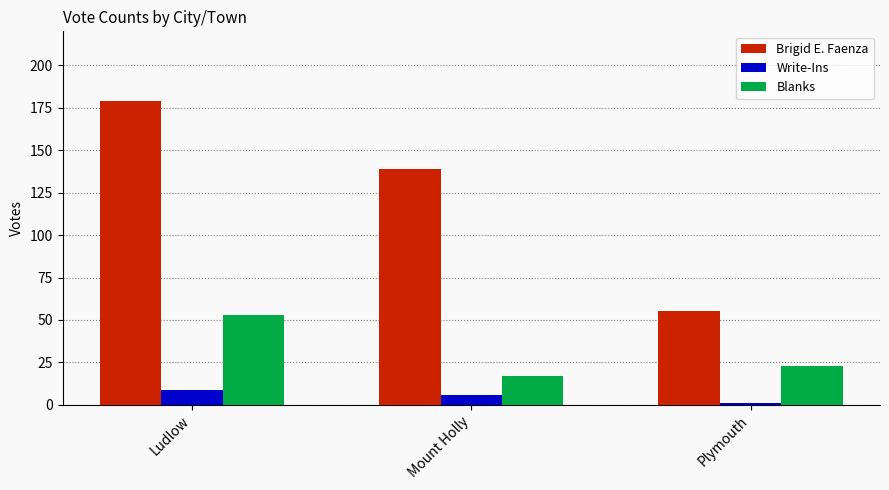

What is the maximum value for Write-Ins?

9